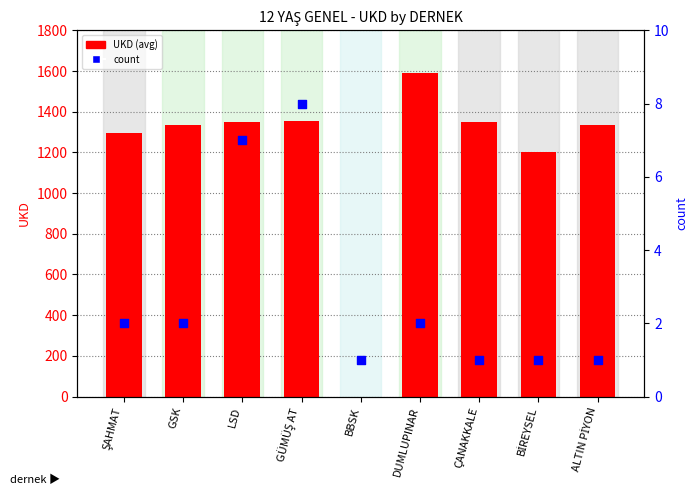

Is the value of count at ALTIN PİYON greater than the value of UKD (avg) at GÜMÜŞ AT?

No